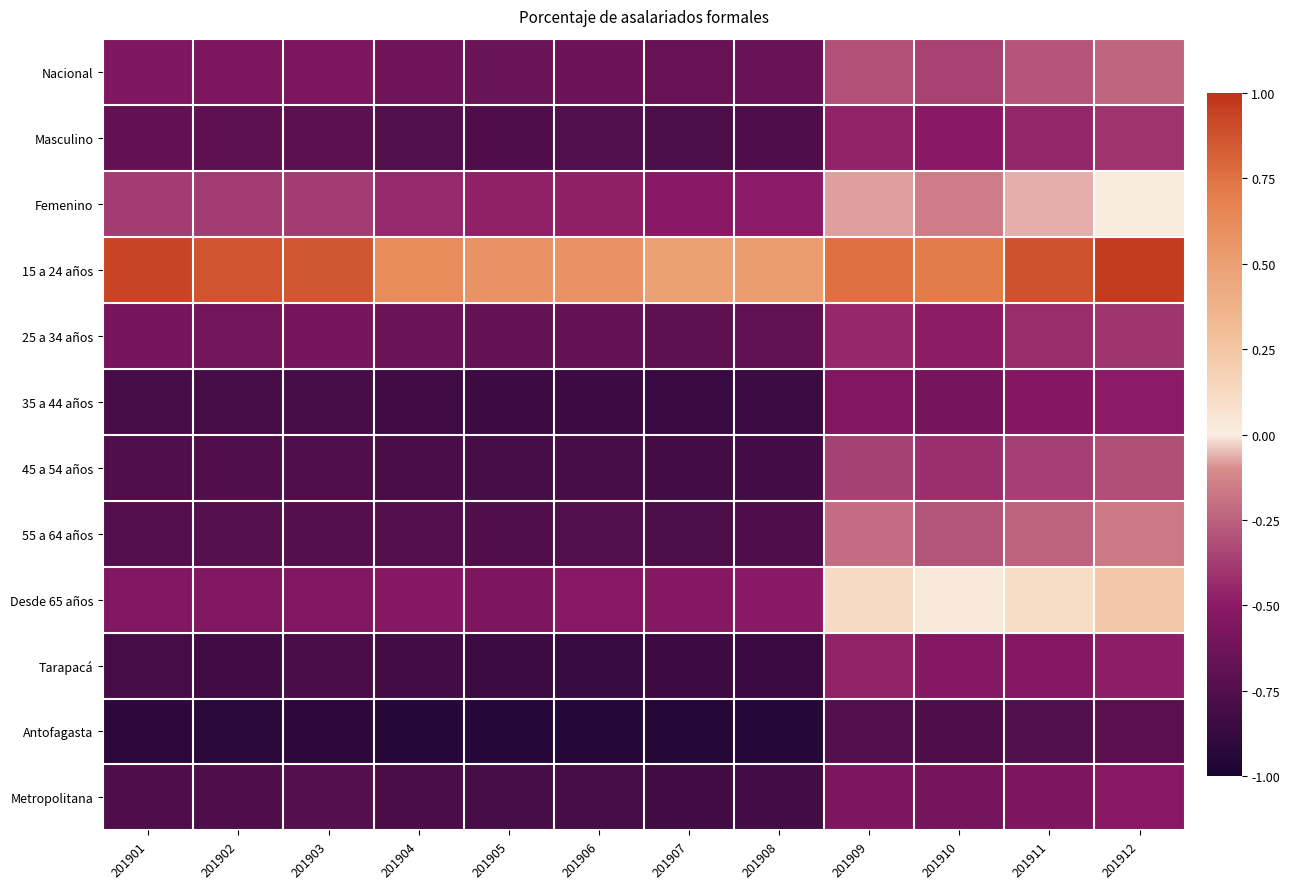

Which label corresponds to the smallest value in the chart?

201907